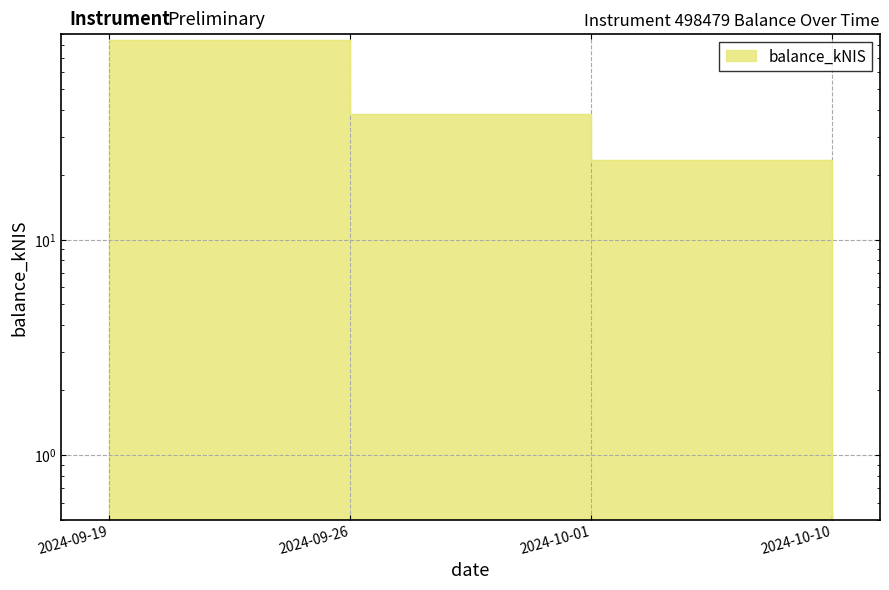

Rank the categories by value from highest to lowest.

2024-09-19, 2024-09-26, 2024-10-01, 2024-10-10